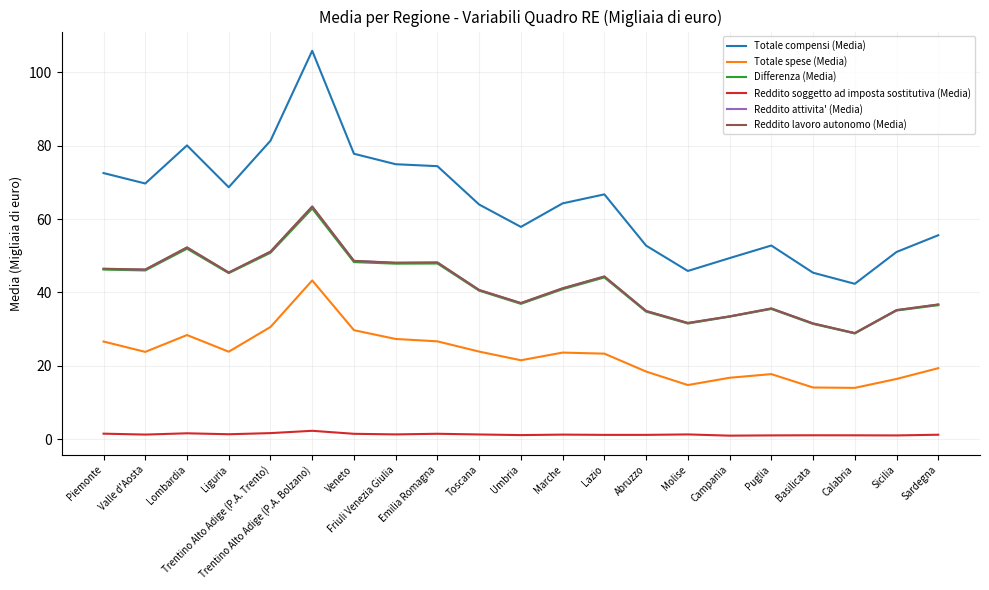

At which category does the chart reach its peak across all series?

Trentino Alto Adige (P.A. Bolzano)